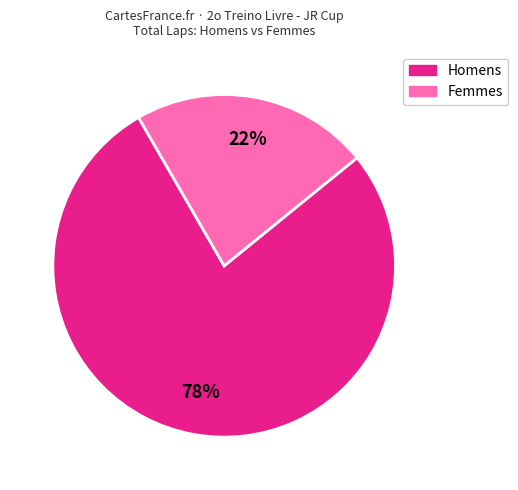

Does any single category account for the majority?

Yes